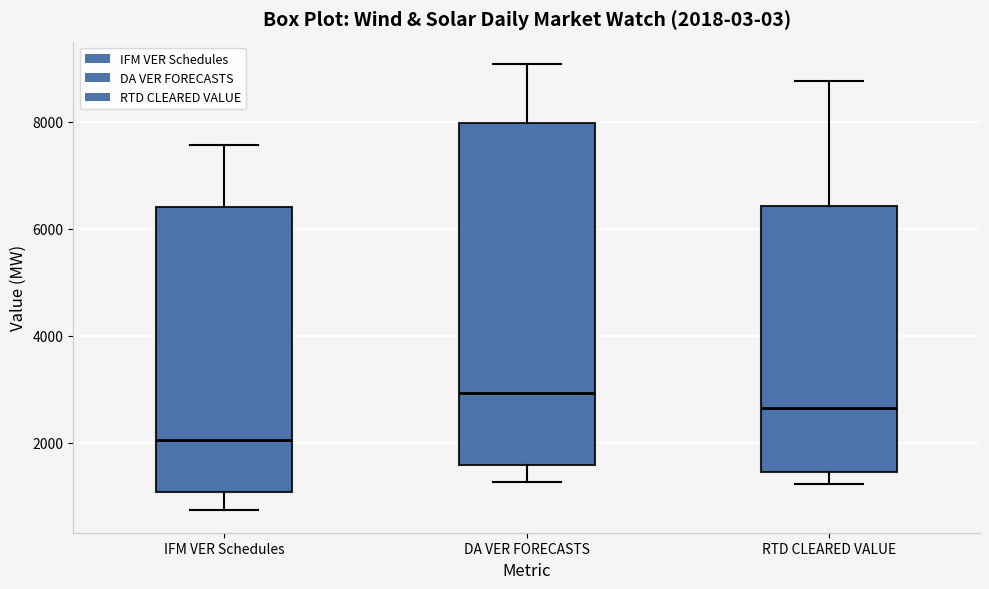

Which box has the lowest median line?

IFM VER Schedules